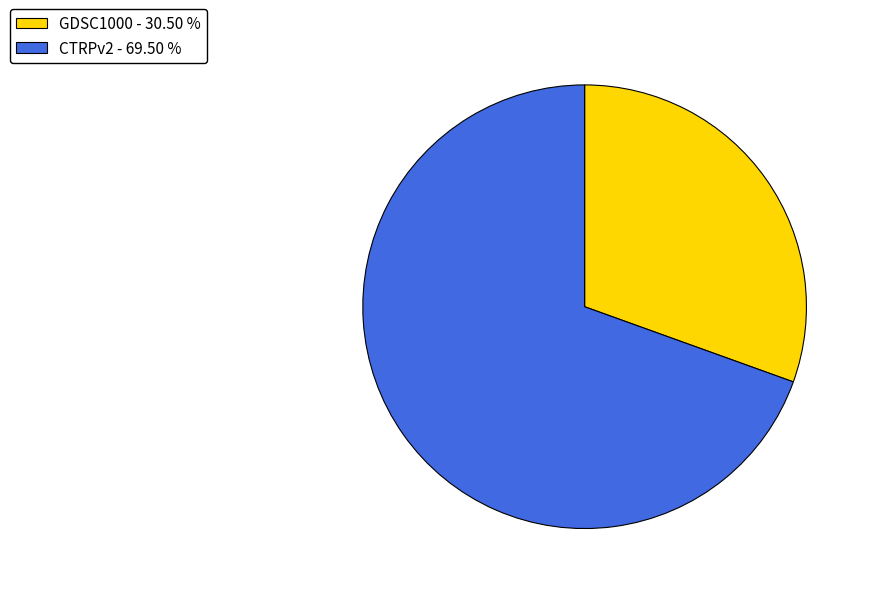

Is there a majority slice in this chart?

Yes